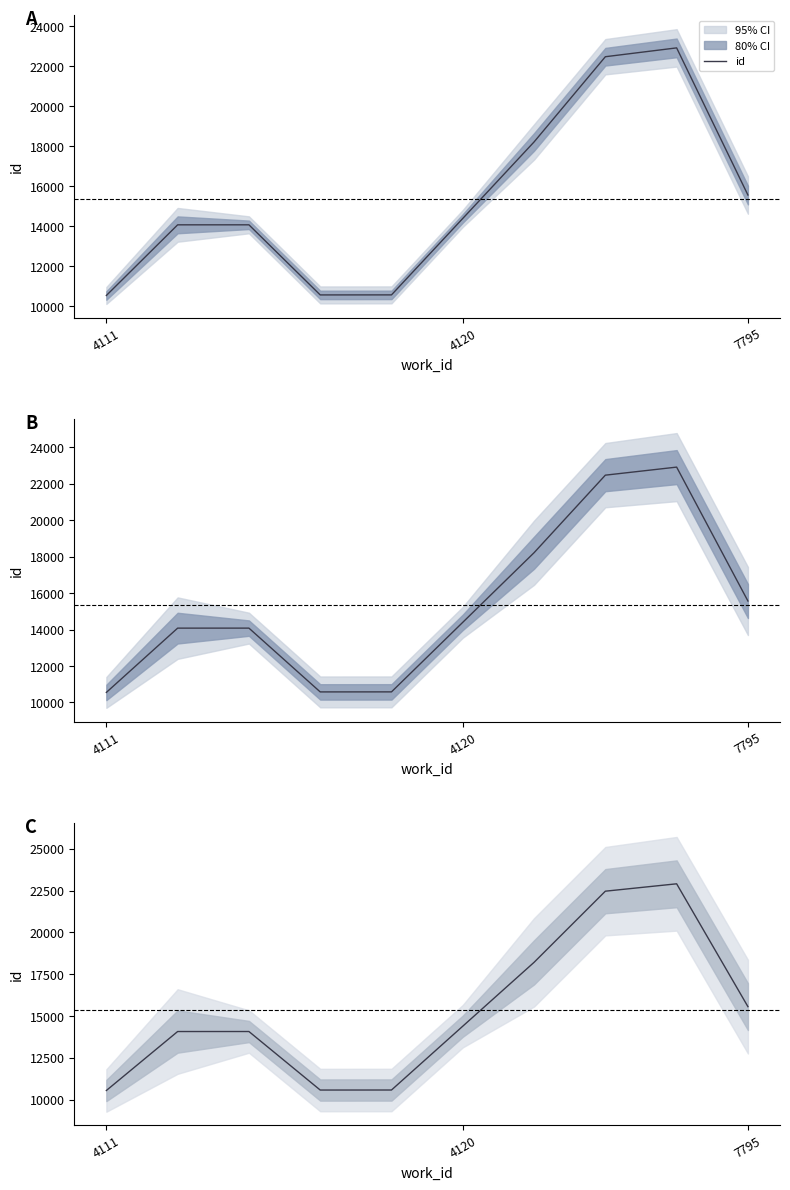

Where is the data nearest to the value 16728?

7795